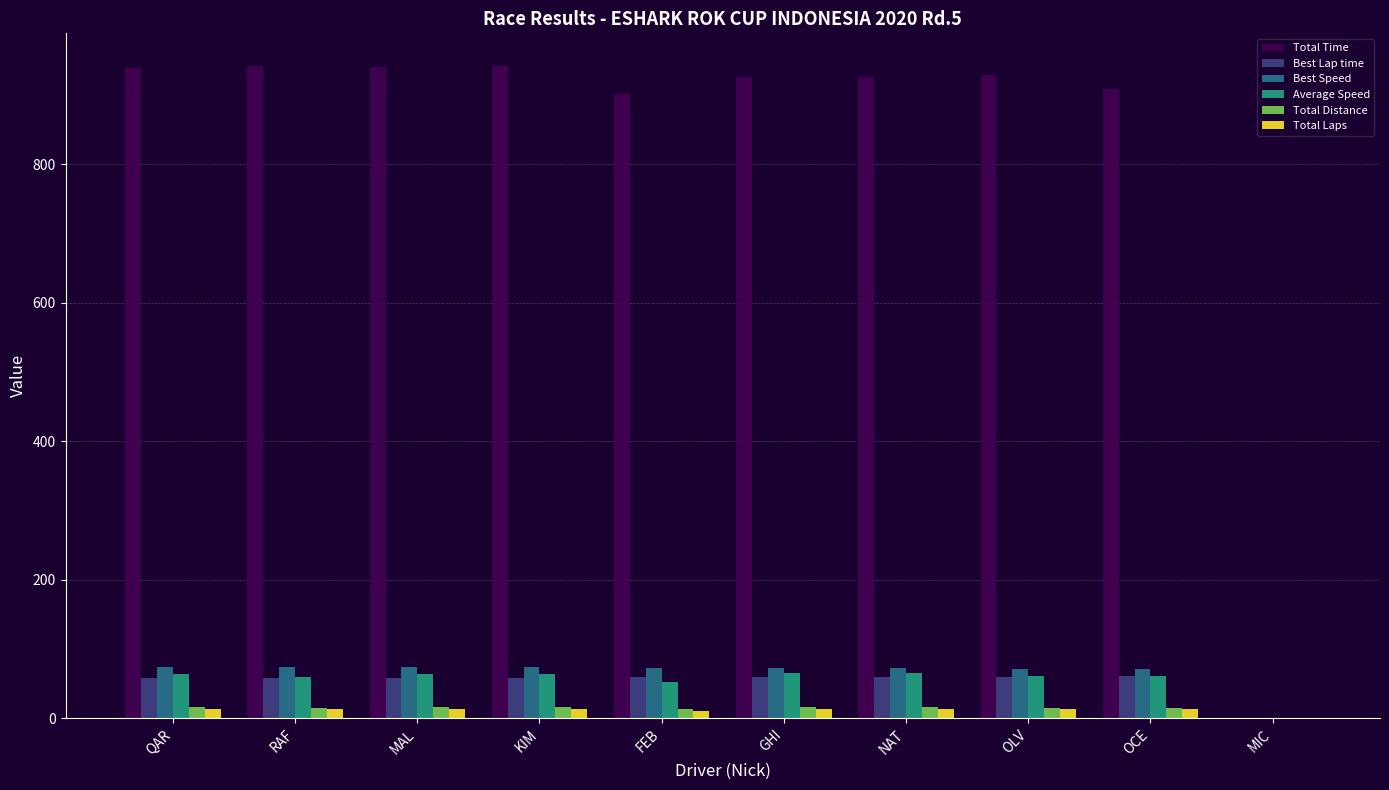

What is the maximum value shown in the chart?

942.1